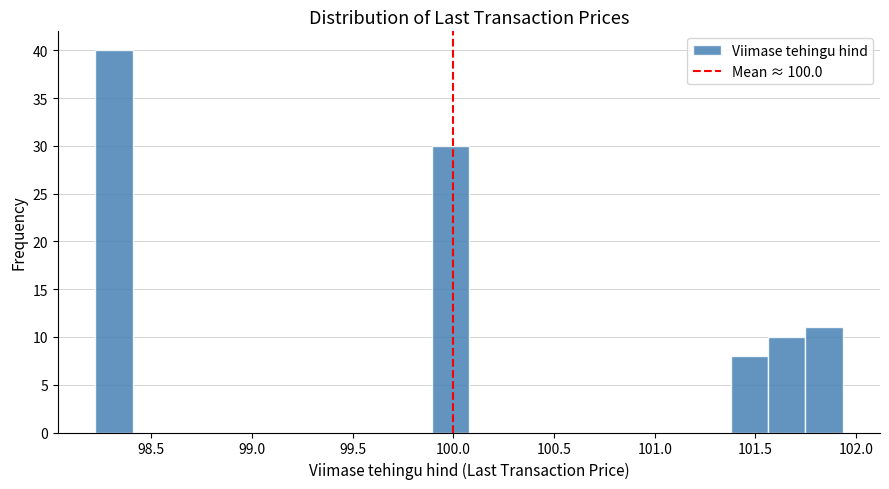

Around what value on the x-axis is the tallest bar? Give the approximate position of its centre, as read against the axis.

98.30